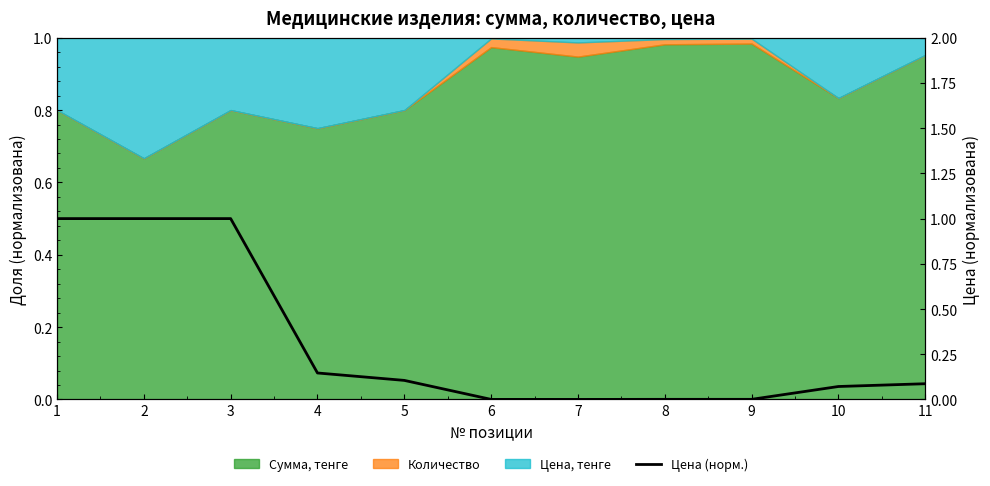

What is the change in value from 3 to 8?

-1.0